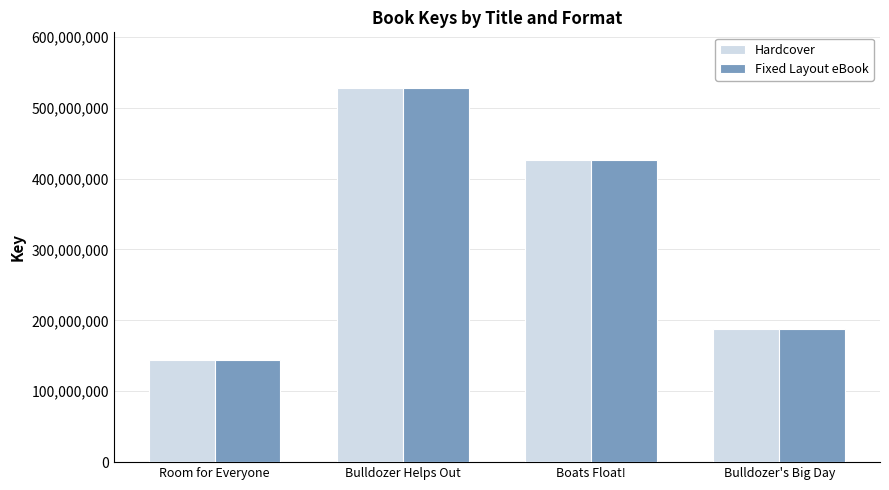

Rank the categories by Hardcover value from lowest to highest.

Room for Everyone, Bulldozer's Big Day, Boats Float!, Bulldozer Helps Out